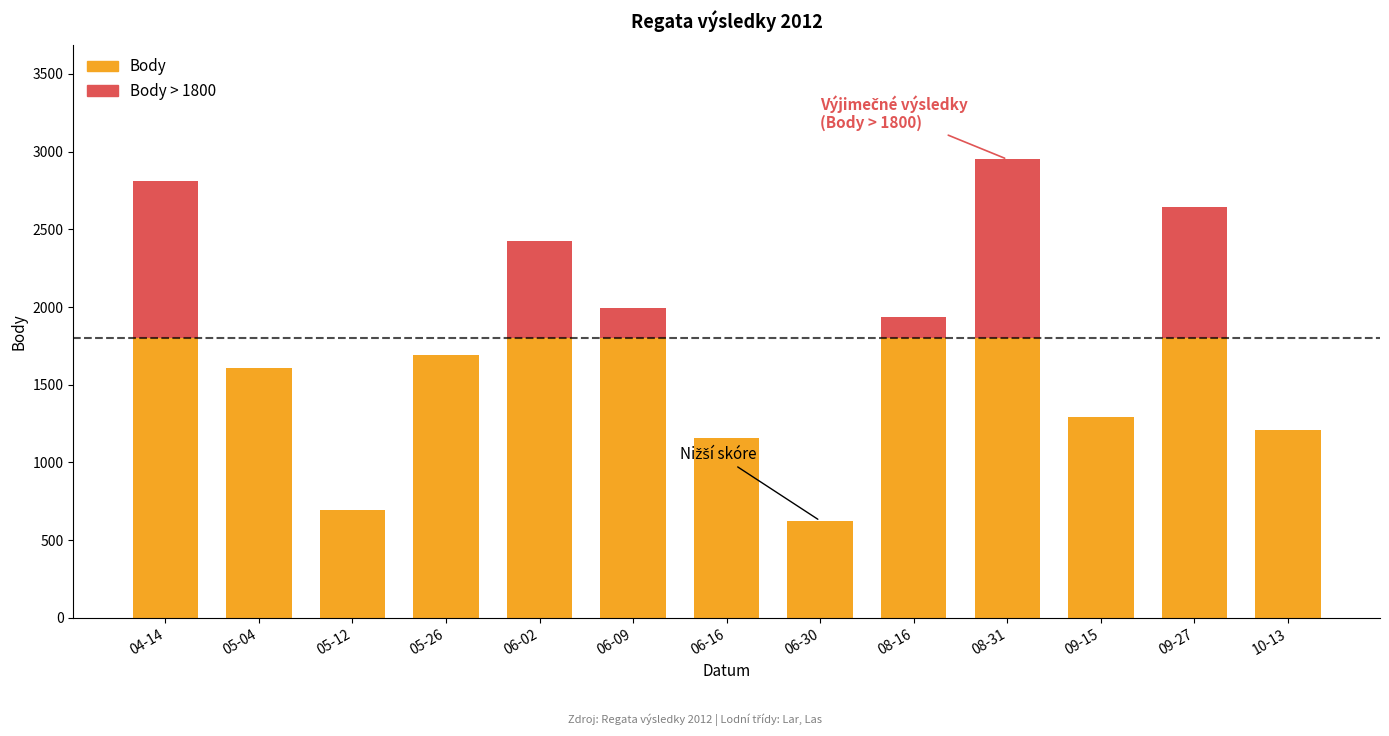

Reading left to right, list the values for the Body series.

04-14=1800	05-04=1608	05-12=694	05-26=1693	06-02=1800	06-09=1800	06-16=1156	06-30=624	08-16=1800	08-31=1800	09-15=1291	09-27=1800	10-13=1206